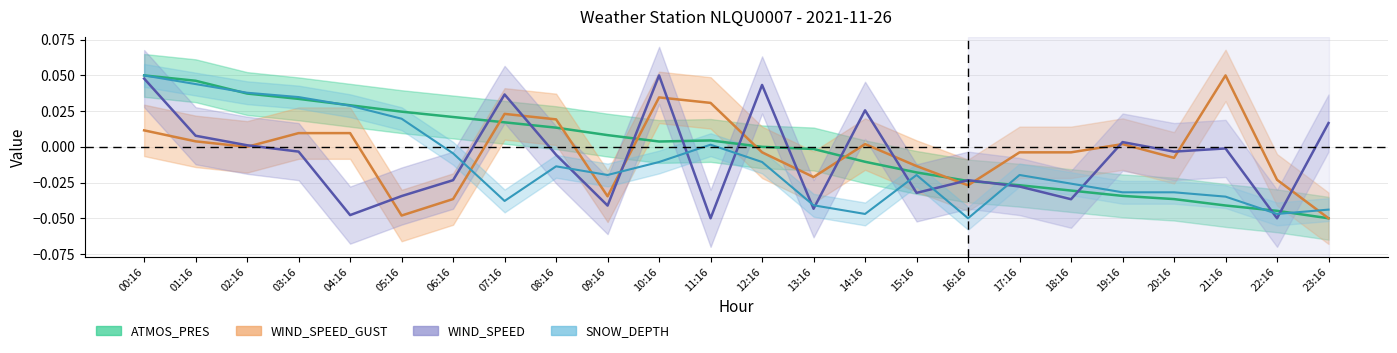

The WIND_SPEED_GUST series shows 0.0 at 10:16. True or false?

True